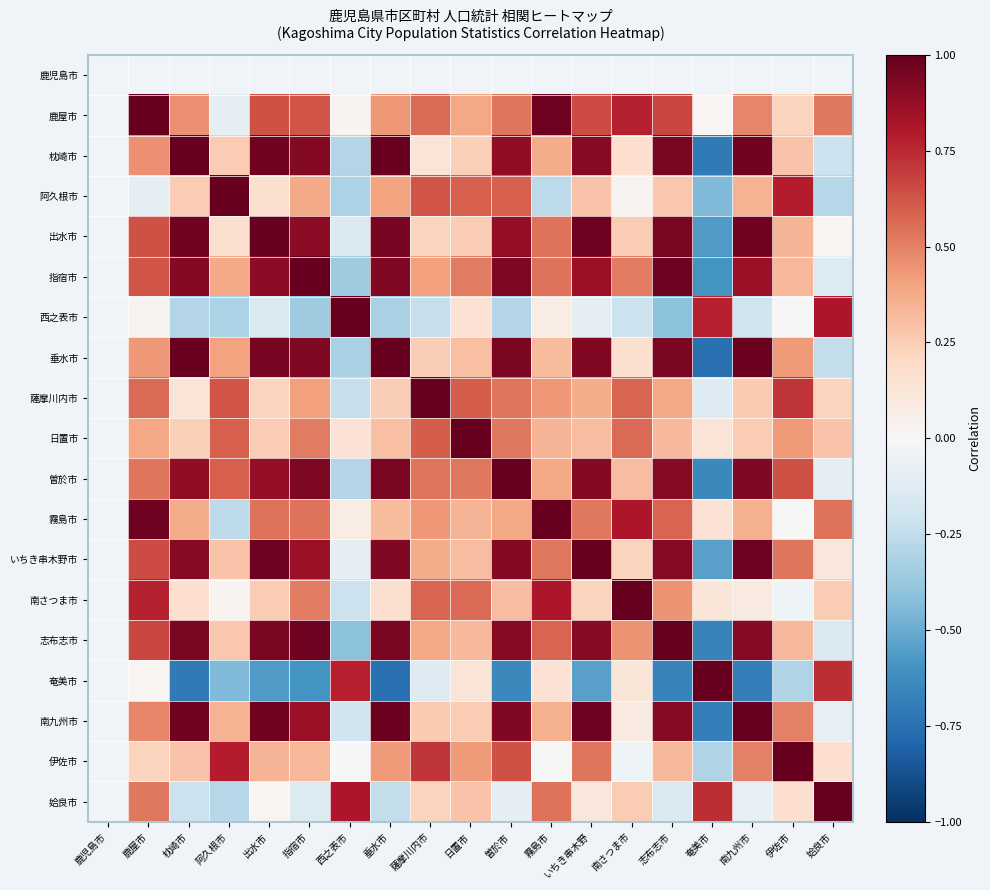

What is the greatest value displayed?

1.0